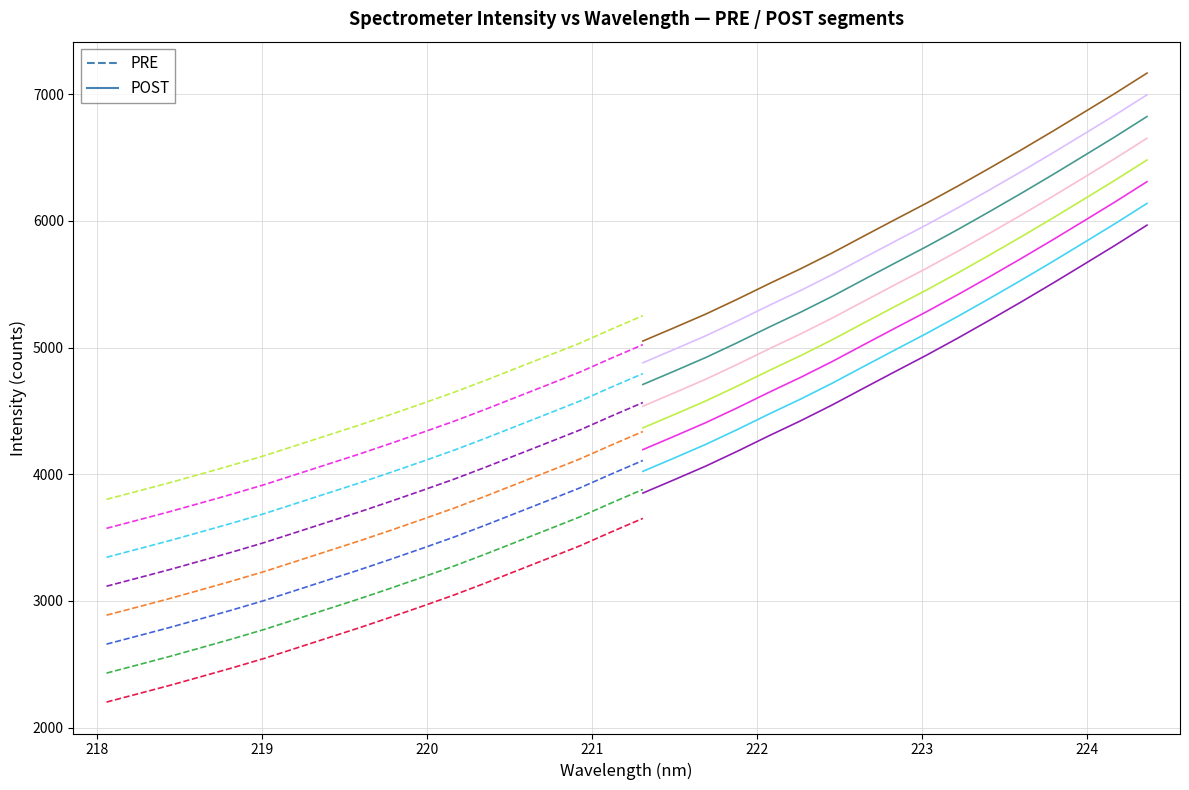

True or false: x_vals has more than 0 points higher than both neighbors.

False